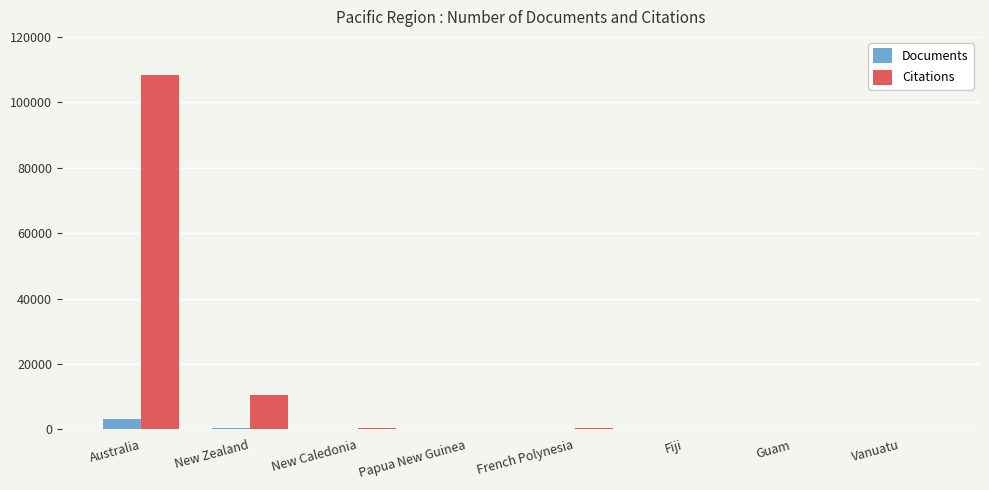

True or false: Documents has a value of 420 at New Zealand.

True